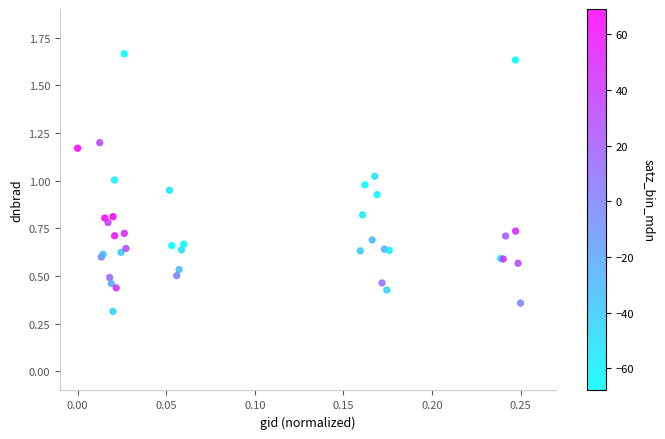

What Y value in the scatter plot is closest to 0?

0.3